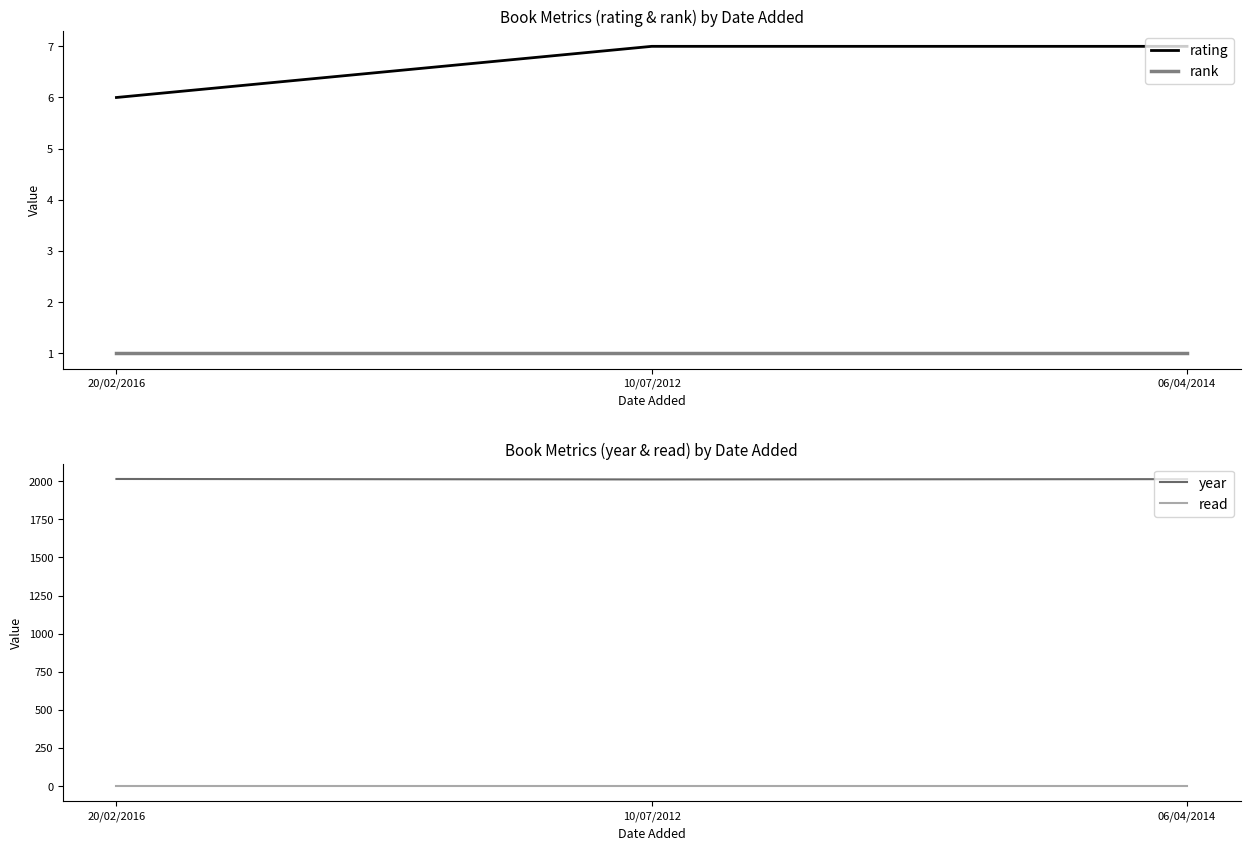

Reading right to left, list all the values displayed in this chart.

rating: 7	7	6
rank: 1	1	1
year: 2014	2012	2015
read: 1	1	1